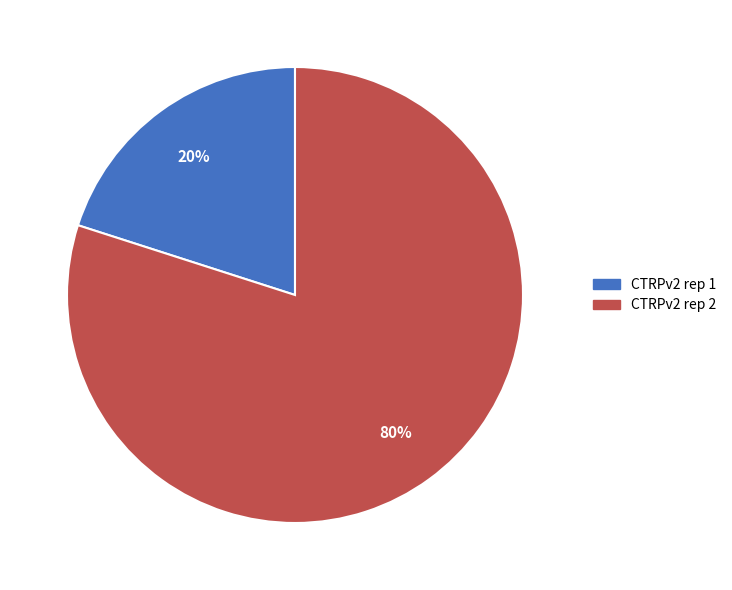

Rank the categories by value from highest to lowest.

CTRPv2 rep 2, CTRPv2 rep 1